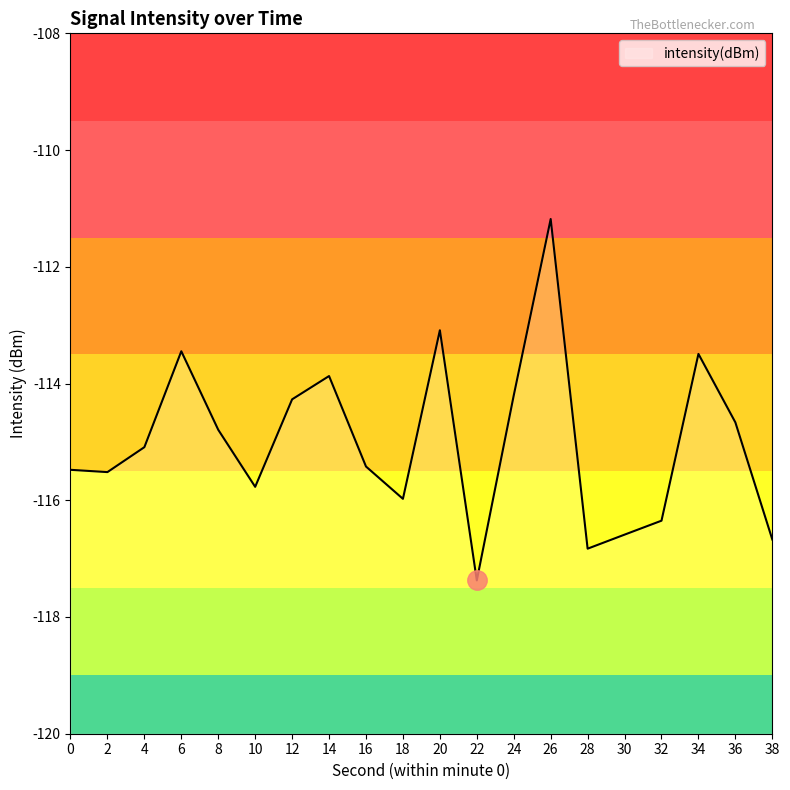

The value at 0 is -27.3. True or false?

False